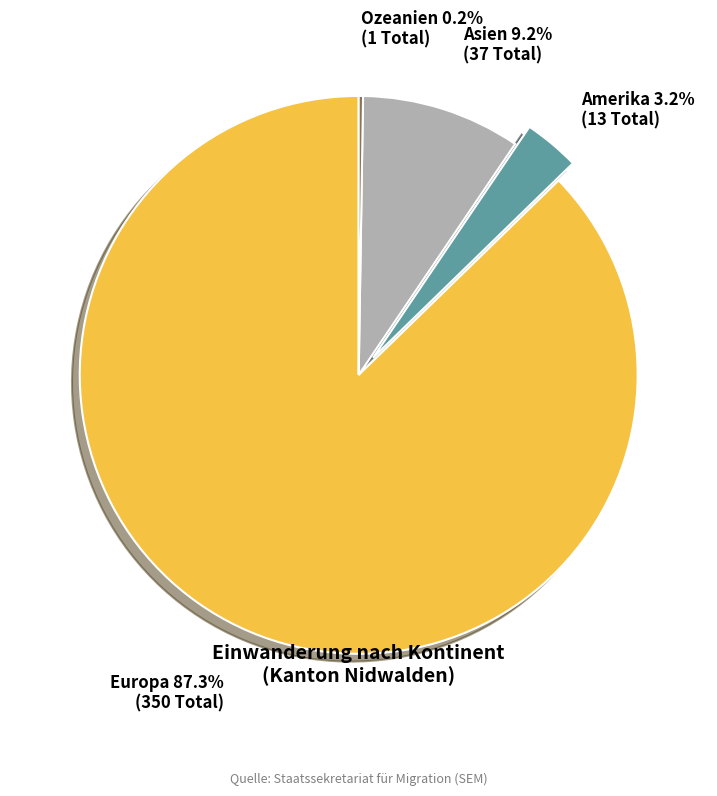

Is the sum of Asien and Amerika greater than half?

No